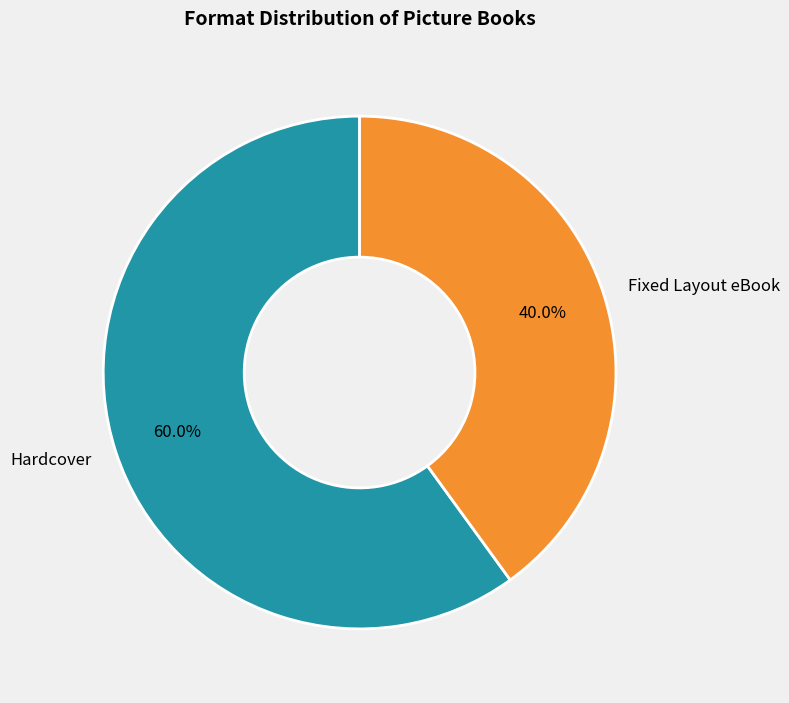

Is the sum of Fixed Layout eBook and Hardcover greater than half?

Yes